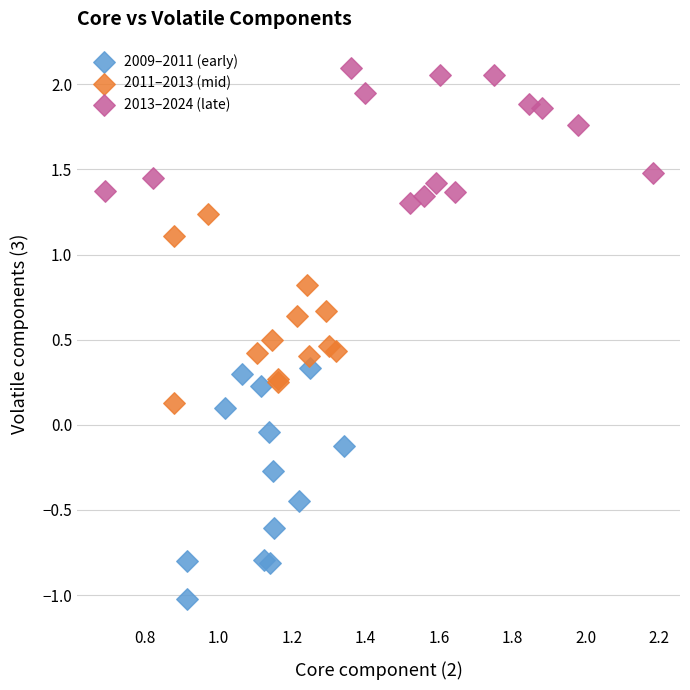

What are all the series names shown in the legend?

2009–2011 (early), 2011–2013 (mid), 2013–2024 (late)